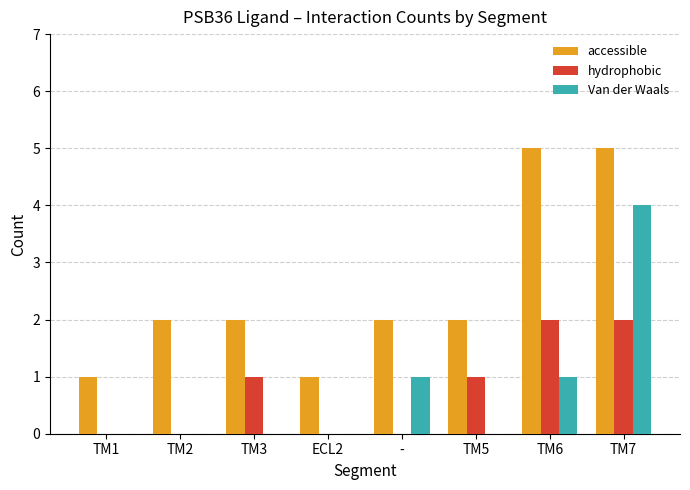

What is the sum of all accessible values?

20